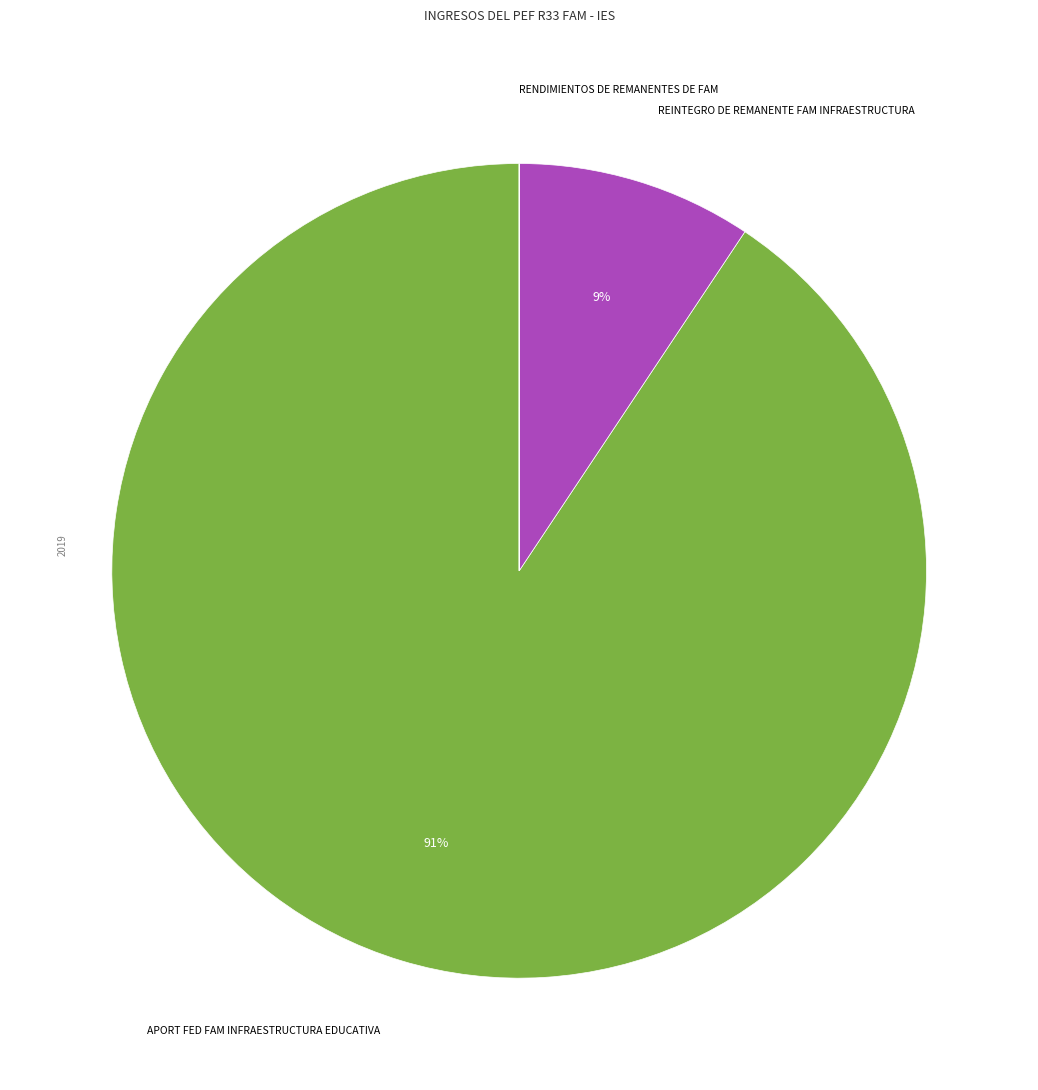

To the nearest percent, what is the difference between the largest and smallest slice percentages?

91%